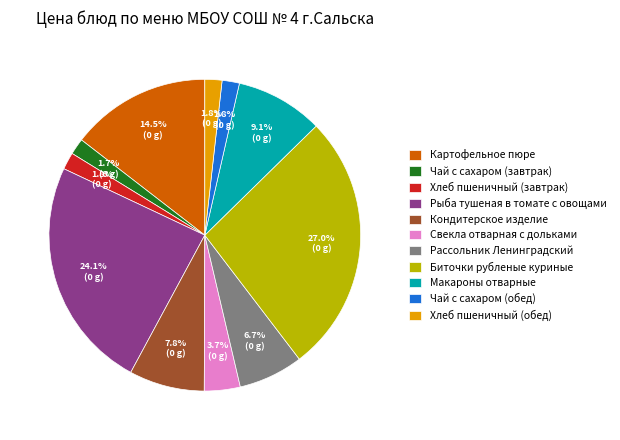

Which category has the biggest portion of the pie?

Биточки рубленые куриные